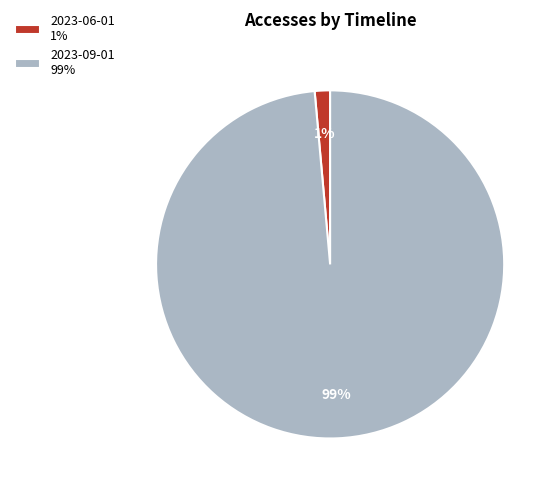

The 2023-09-01 99% slice represents 99% of the pie. True or false?

True